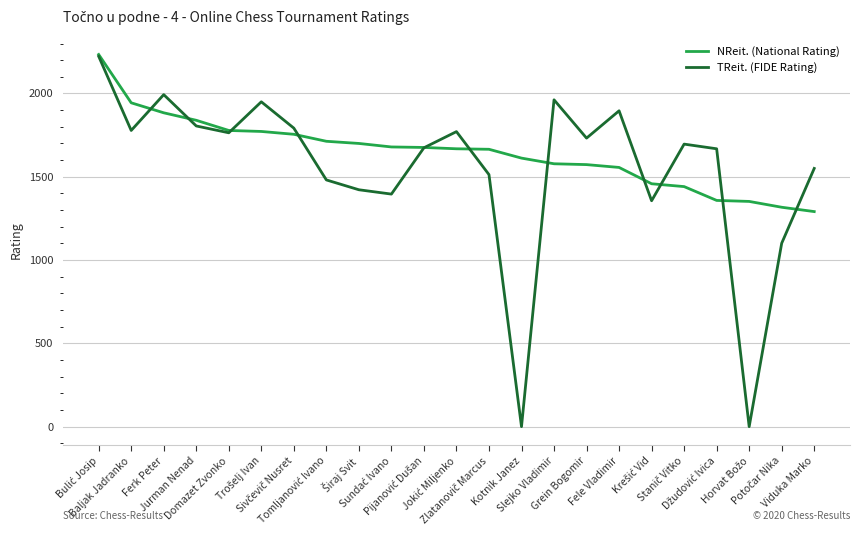

Which series has the largest total across all categories?

NReit. (National Rating)